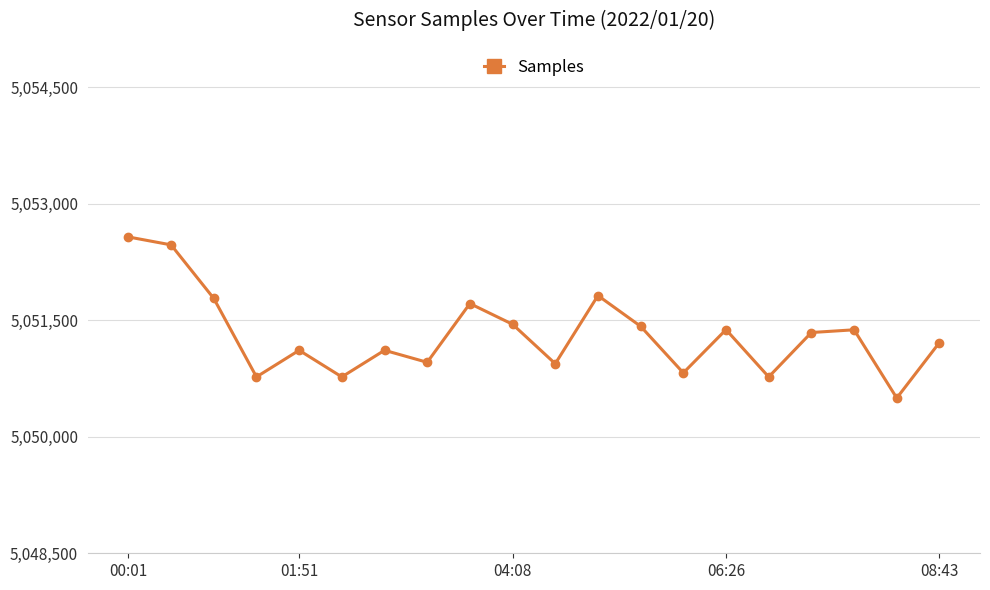

How many interior local valleys (lower than both neighbors) does the data have?

7